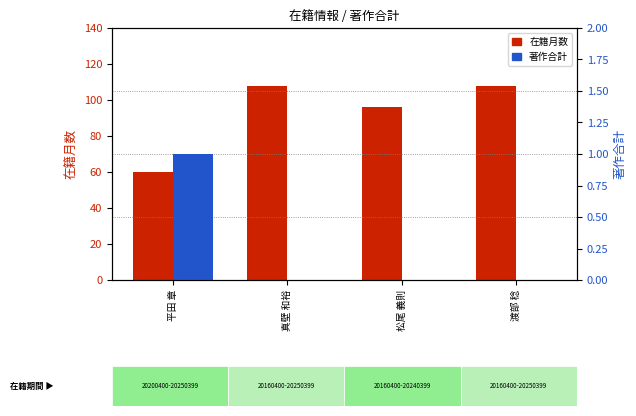

At how many categories does at least one series exceed 28?

4